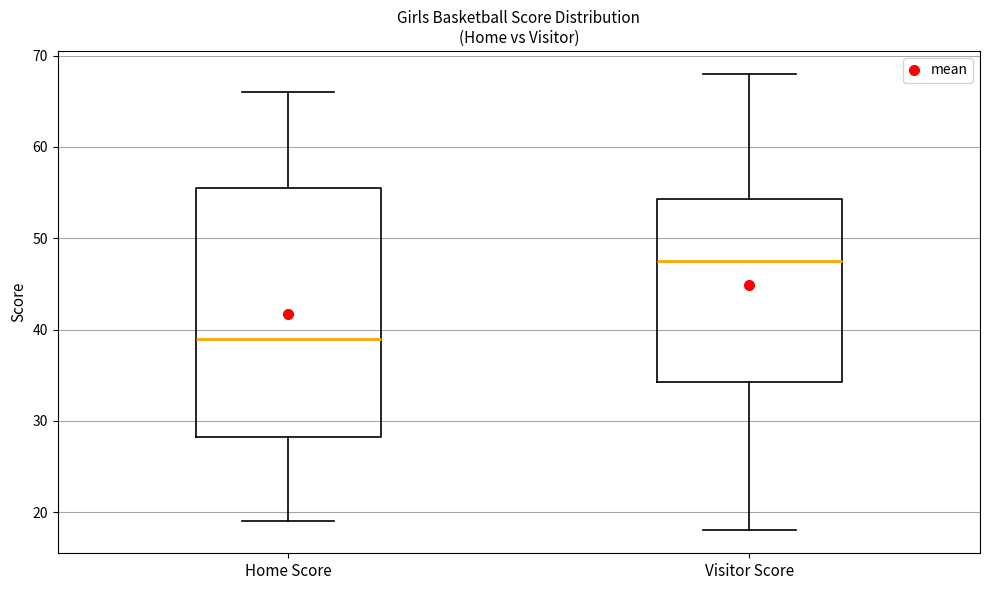

Which box's median line is the highest?

Visitor Score